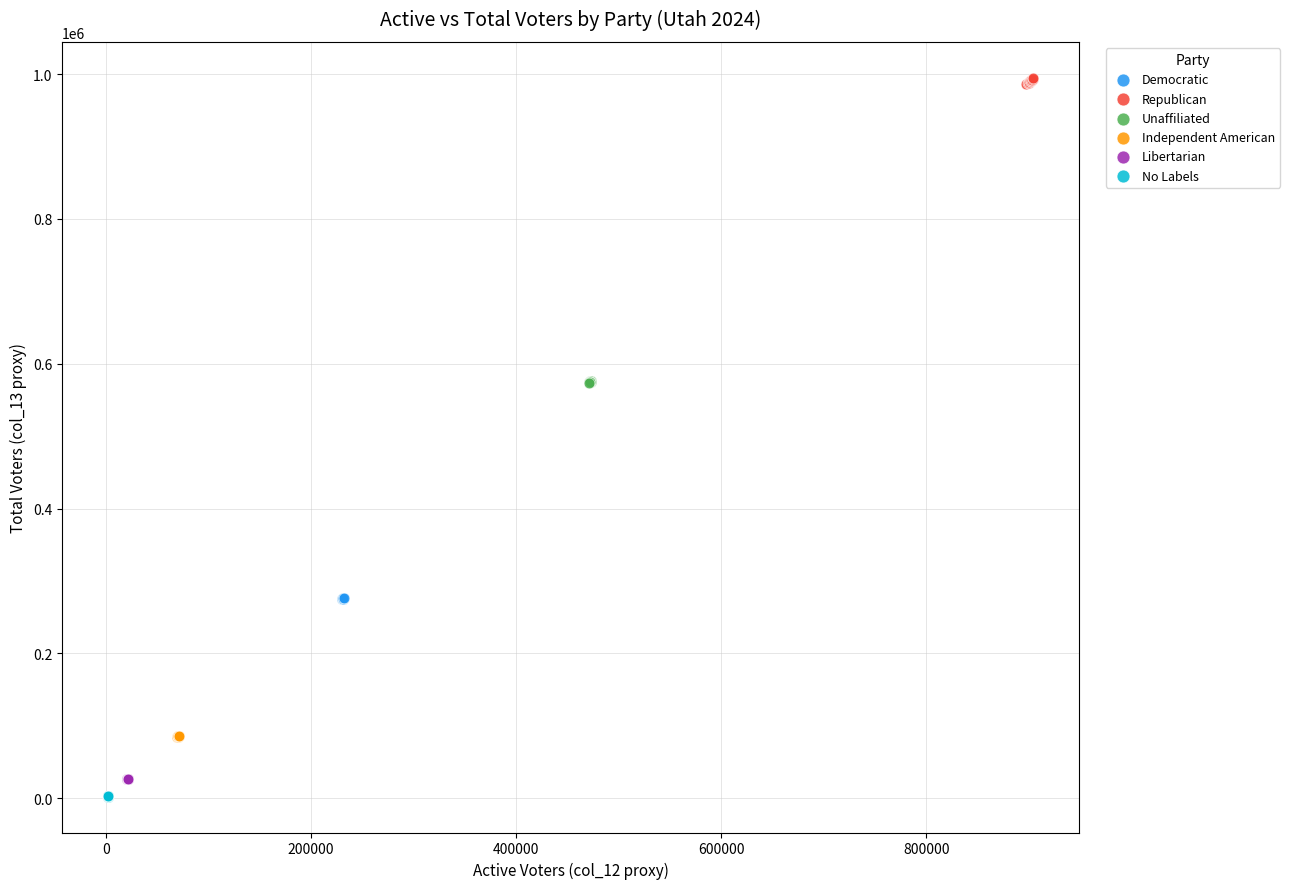

Which series contains the highest Y value?

Republican